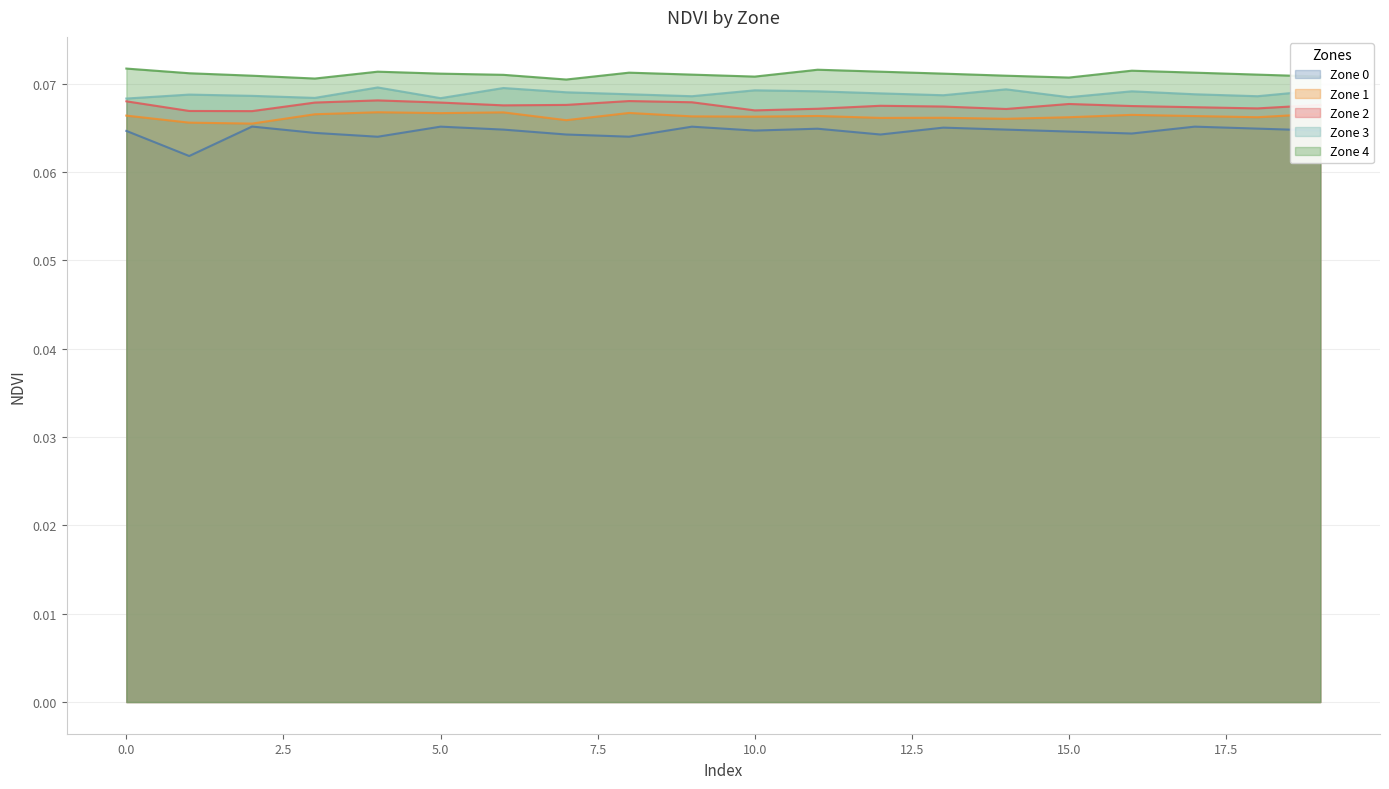

Which series changed the most between 13 and 15?

Zone 4